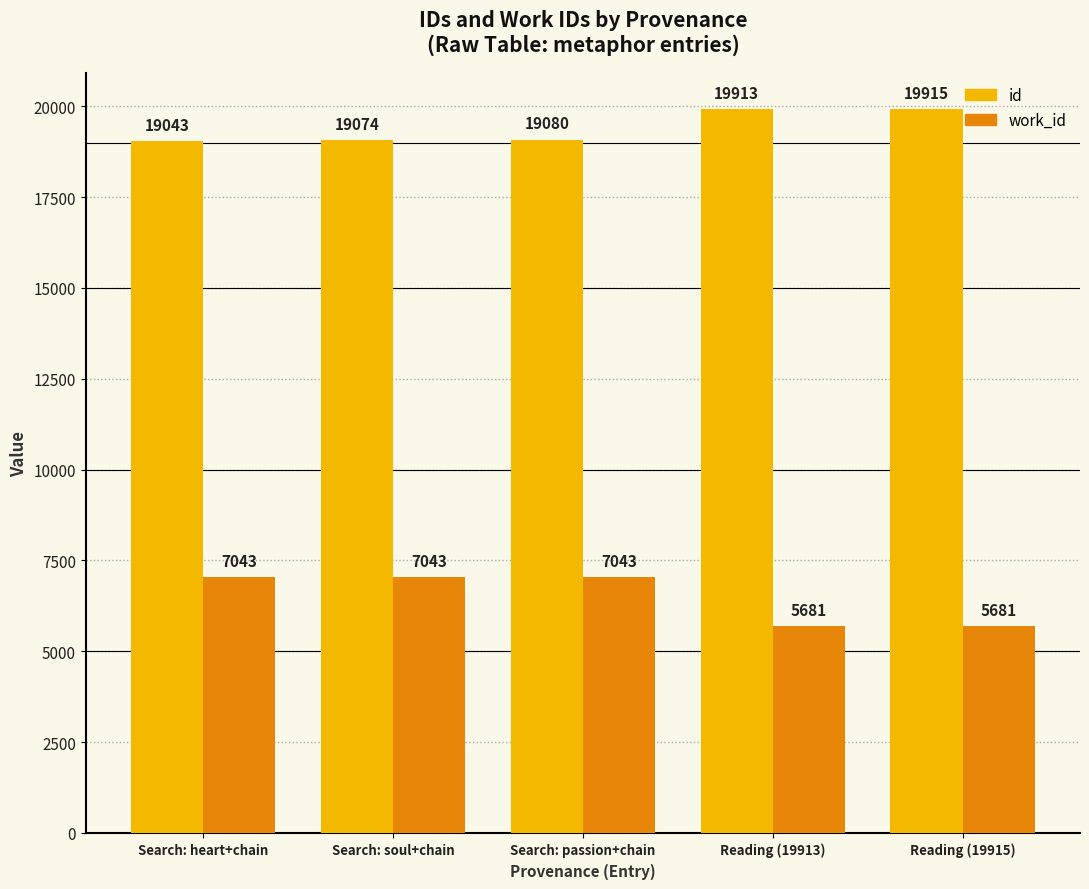

What is the difference between the maximum and minimum values in the id series?

872